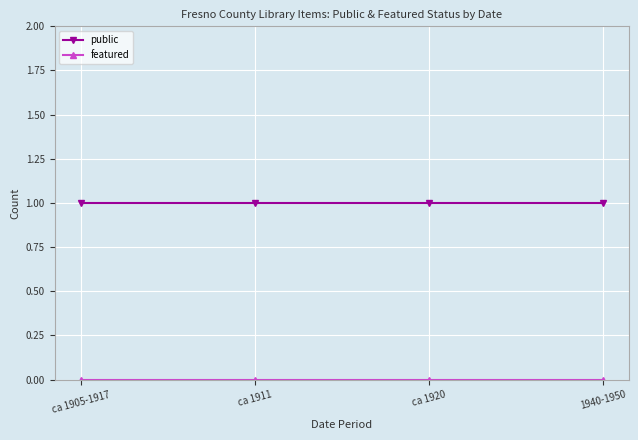

True or false: public has more than 2 interior local peaks.

False